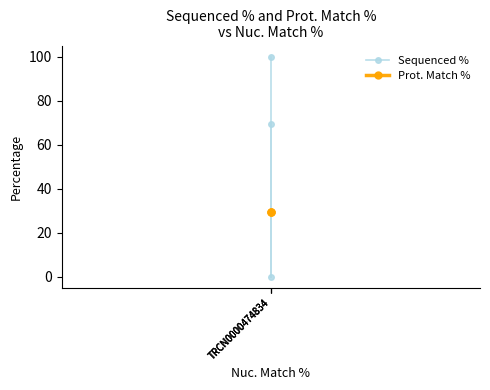

Count the number of data series in this chart.

2